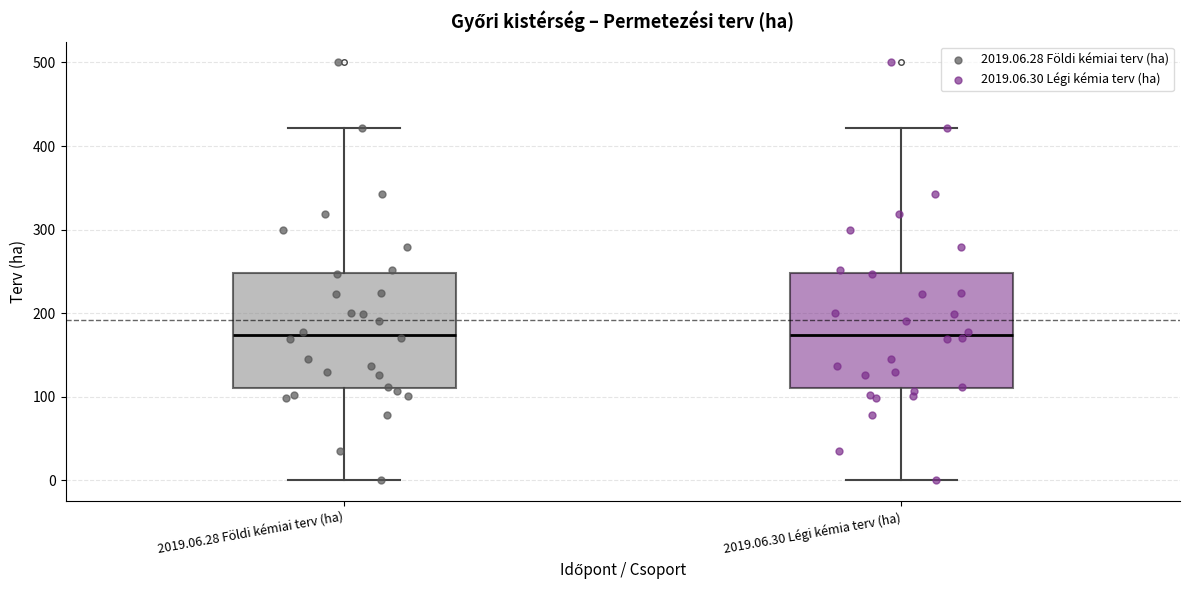

Reading left to right, transcribe this box plot: for each box, give where its median line is, the range the box spans, and where its two whiskers end, as read against the y-axis. The values are not printed on the chart, so give them approximately, as read against the axis.

2019.06.28 Földi kémiai terv (ha): median 170, box 110 to 250, whiskers 0 to 420
2019.06.30 Légi kémia terv (ha): median 170, box 110 to 250, whiskers 0 to 420